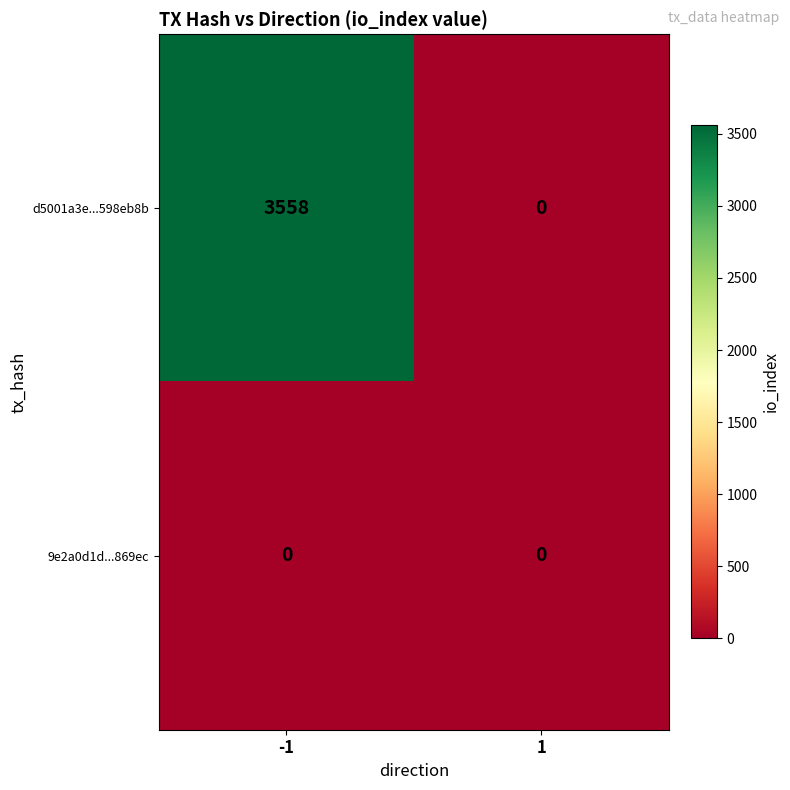

Which series has the largest range (max minus min)?

d5001a3e...598eb8b